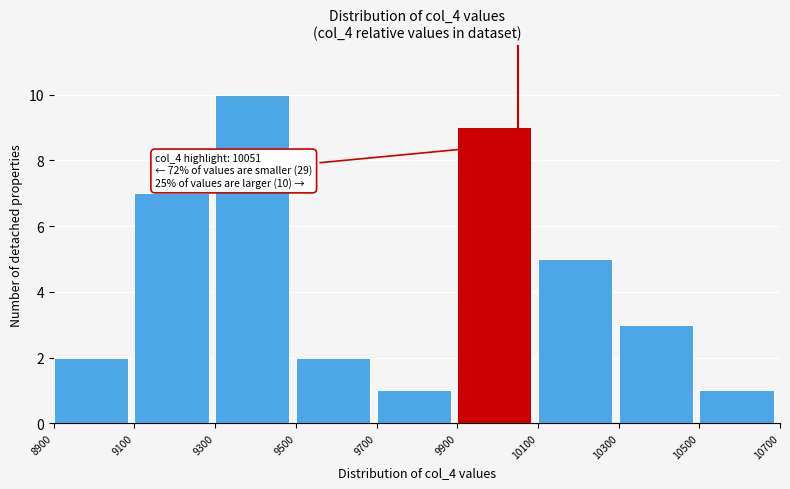

Over which range of the x-axis is the bar tallest?

9300 to 9500